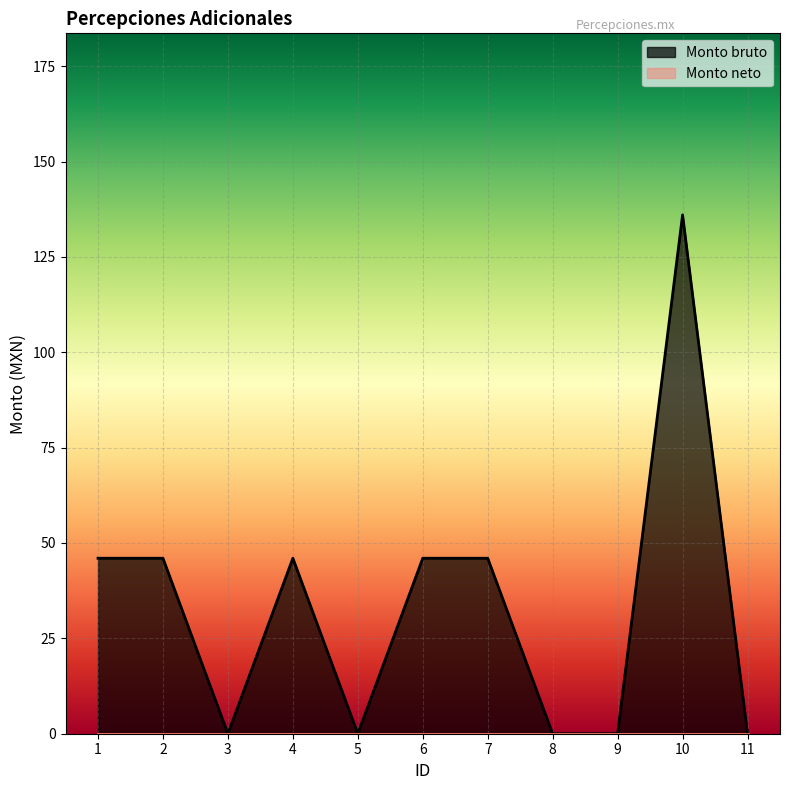

How many values are above zero?

6